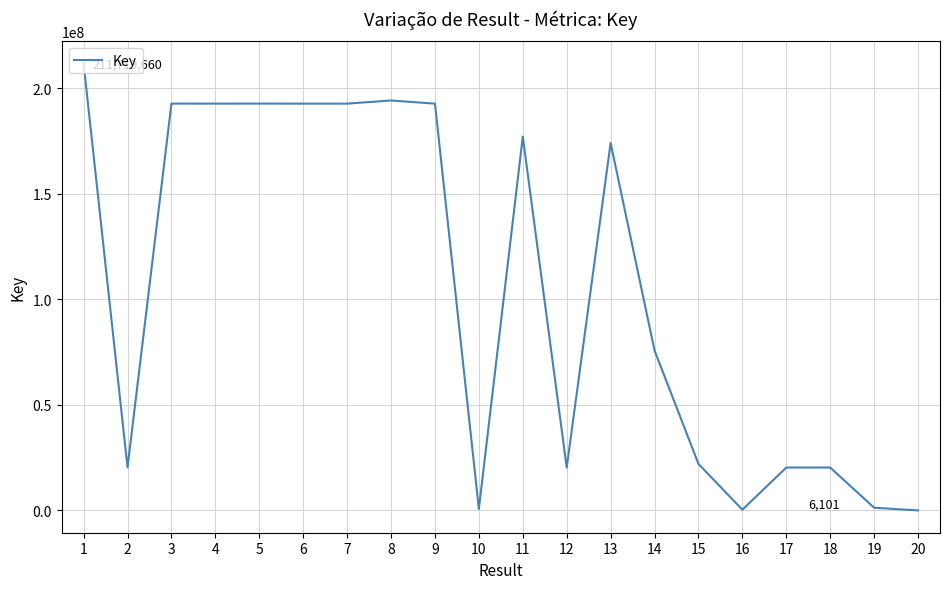

True or false: there are more than 1 points higher than both neighbors.

True